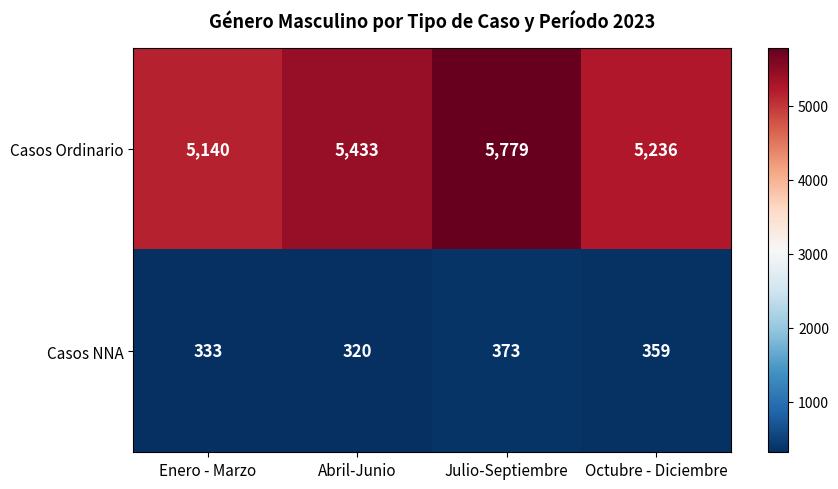

Rank the series by their average value, from lowest to highest.

Casos NNA, Casos Ordinario